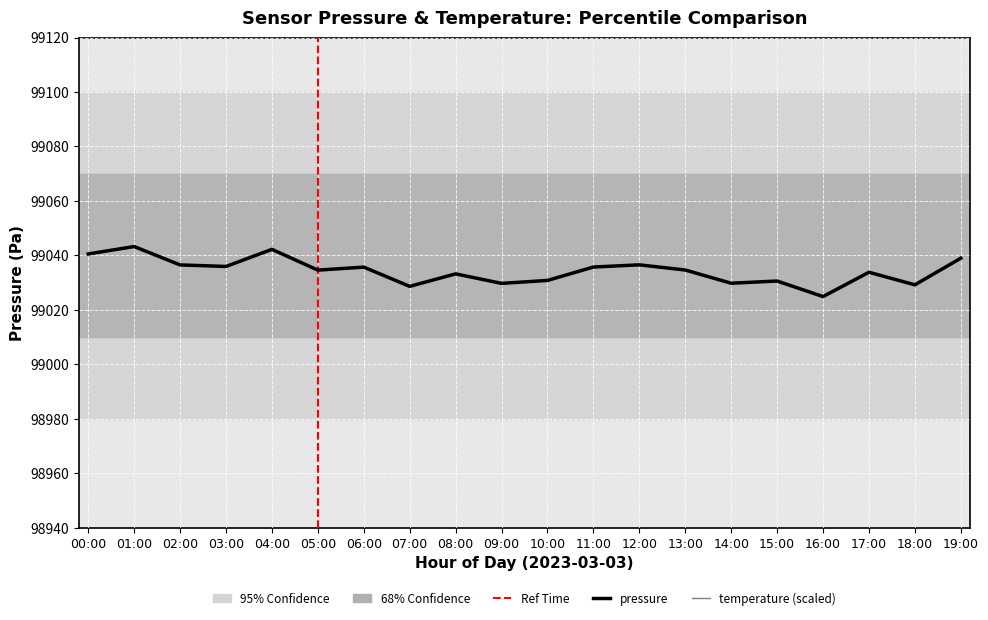

Is this an area chart (filled region under the line)?

No